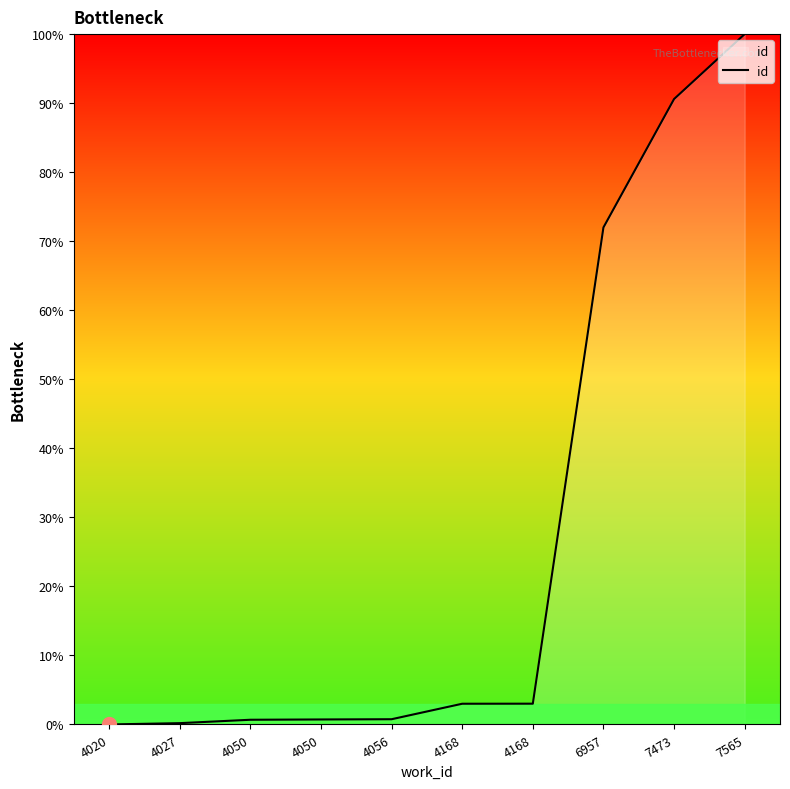

What is the change in value from 4027 to 4168?

+2.8